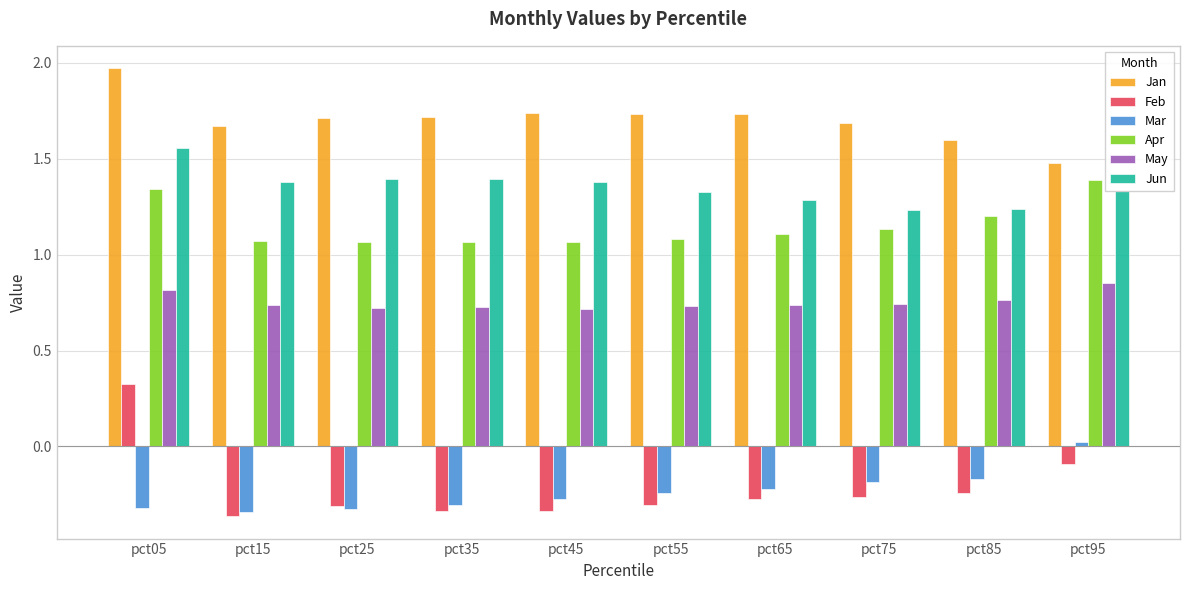

Is the value of Jan at pct35 greater than the value of Mar at pct35?

Yes